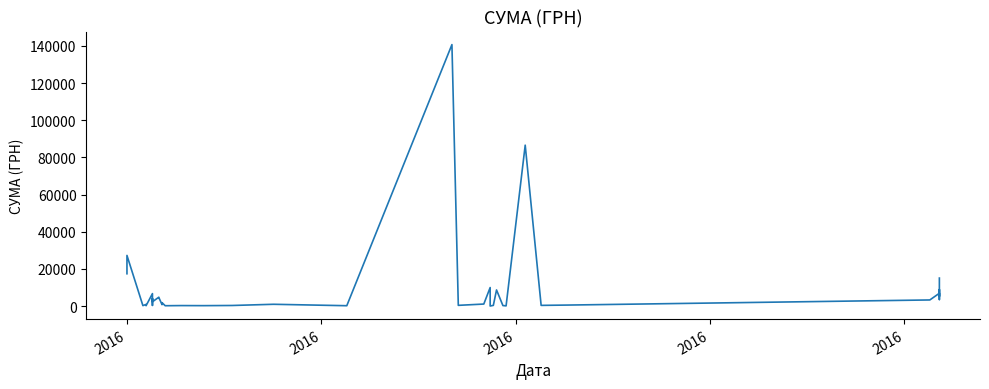

Where does the data first go above 1829?

2016